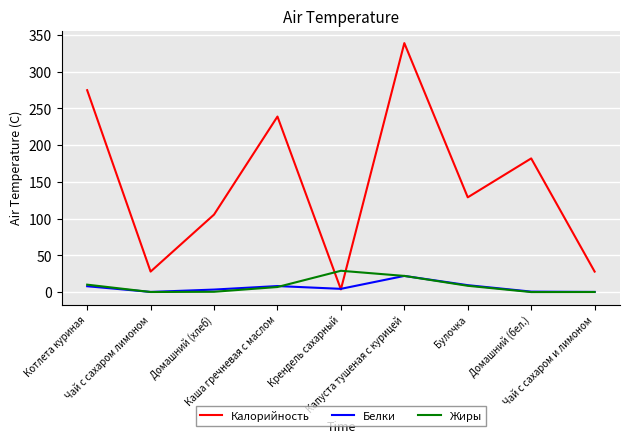

What is the total value across all series at Каша гречневая с маслом?

254.1